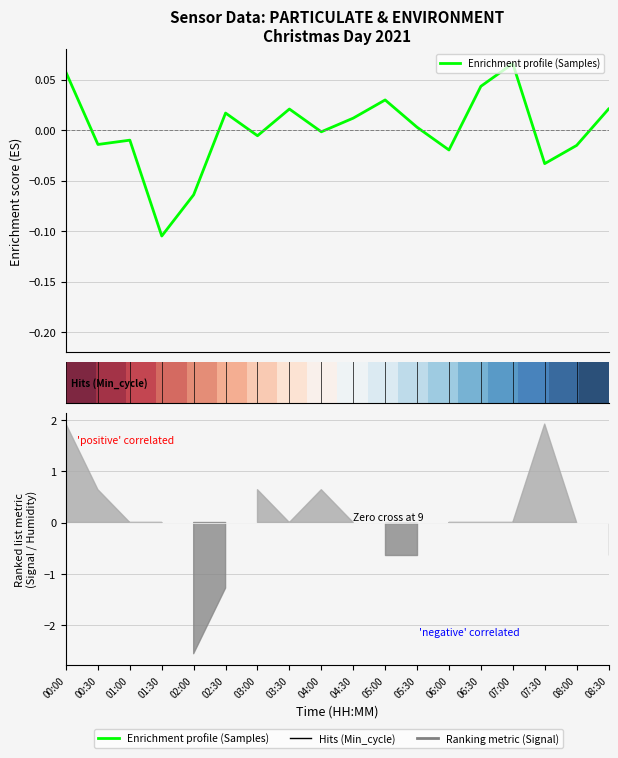

What is the smallest value displayed?

-0.1